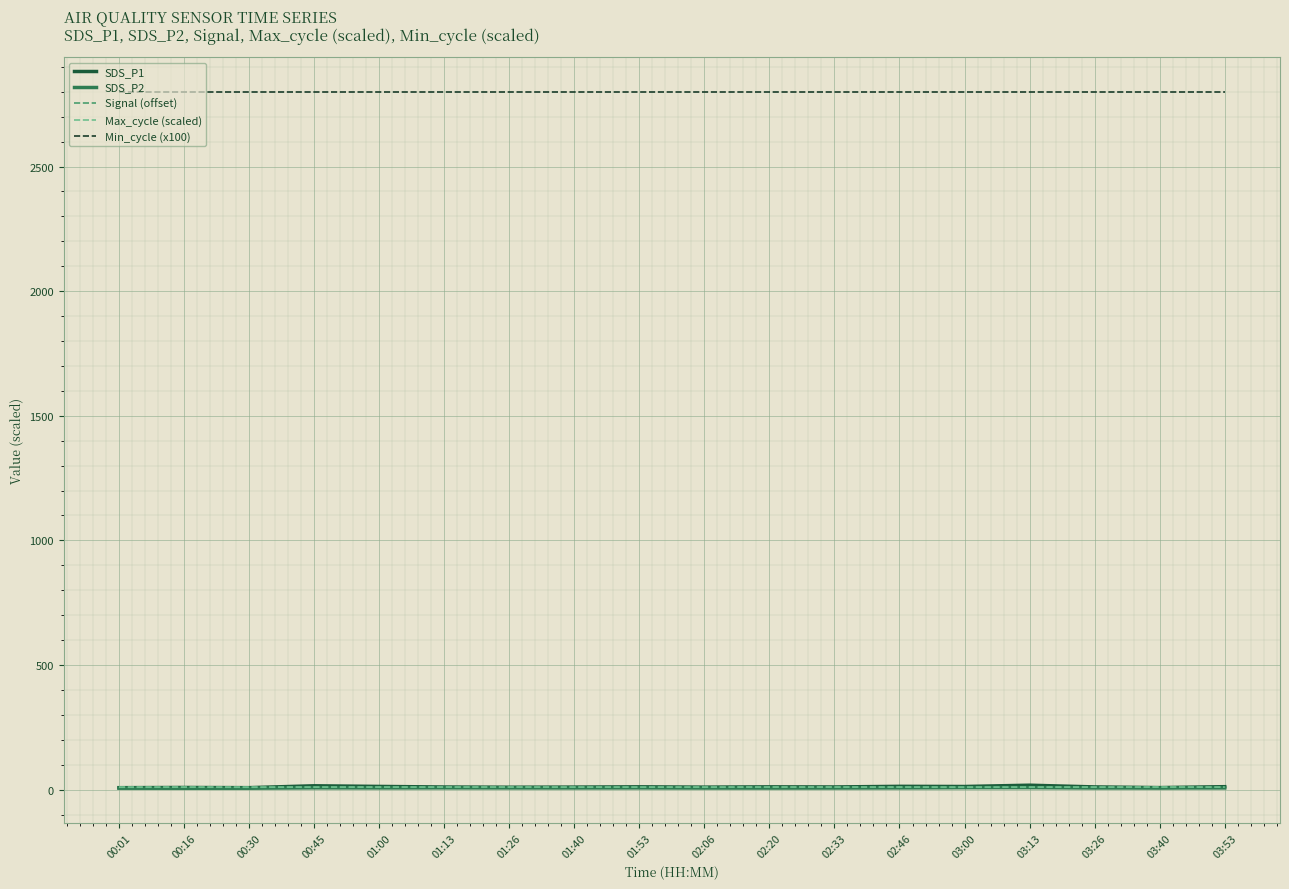

What is the sum of the Signal (offset) values at 02:33 and 00:01?

19.0